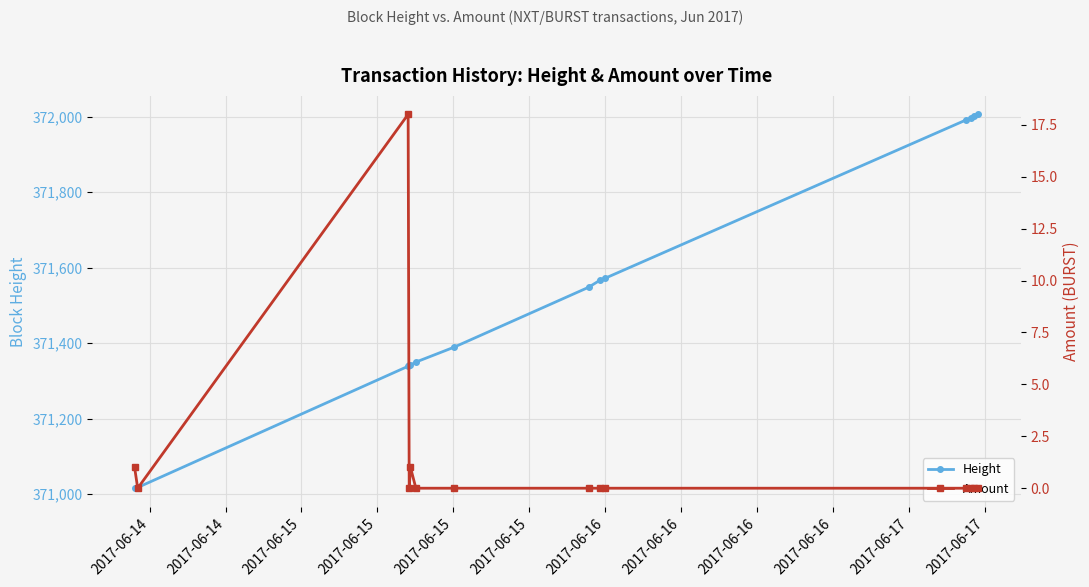

What is the total value across all series at 2017-06-15?

371357